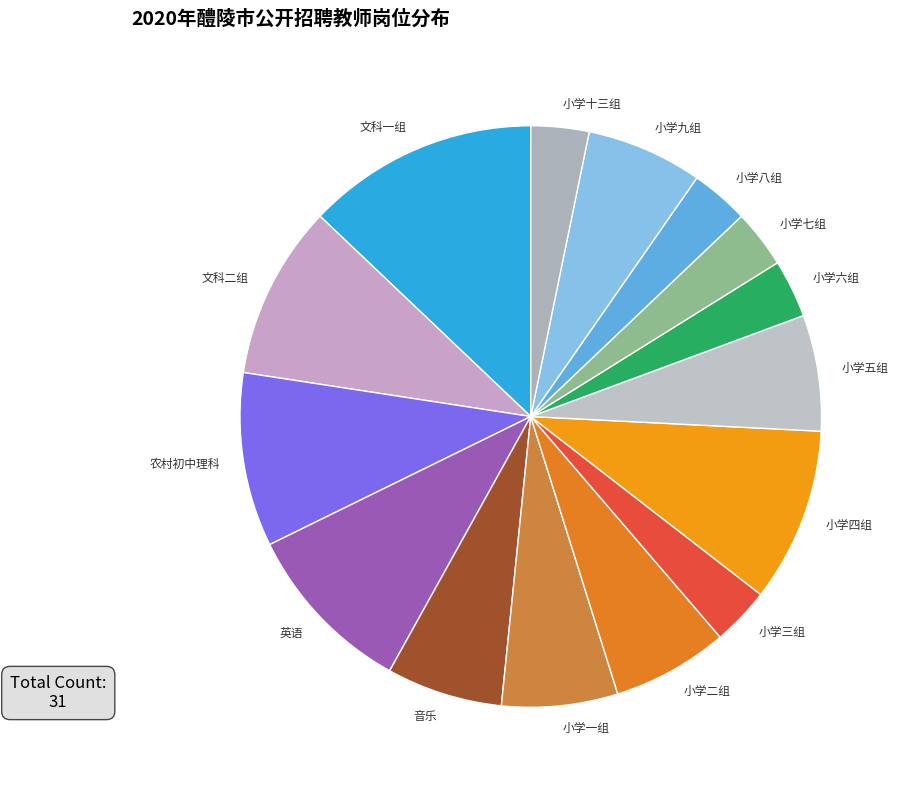

Which slice is the largest?

文科一组